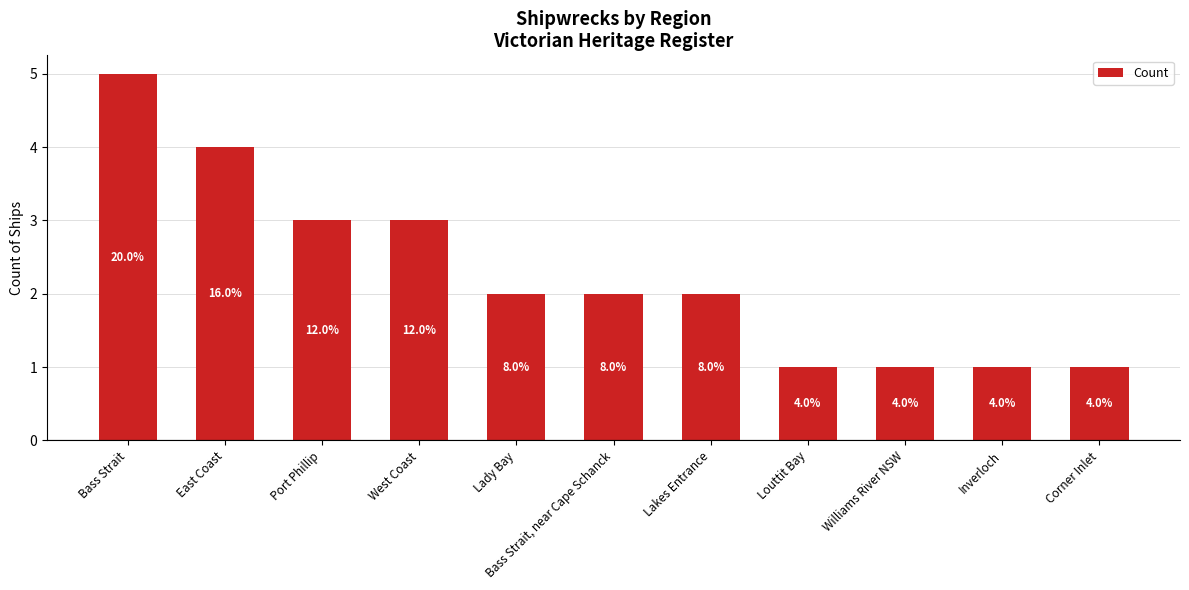

How many bars are there in total?

11